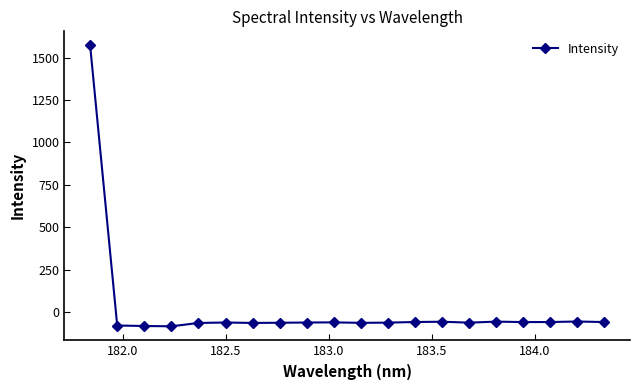

What is the minimum value shown in the chart?

-83.7